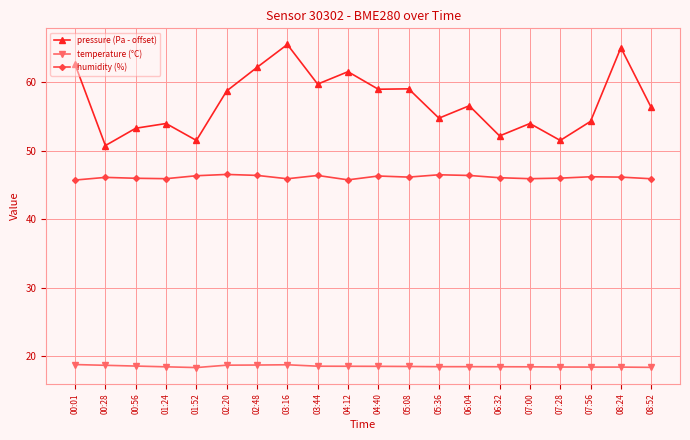

Is this an area chart (filled region under the line)?

No